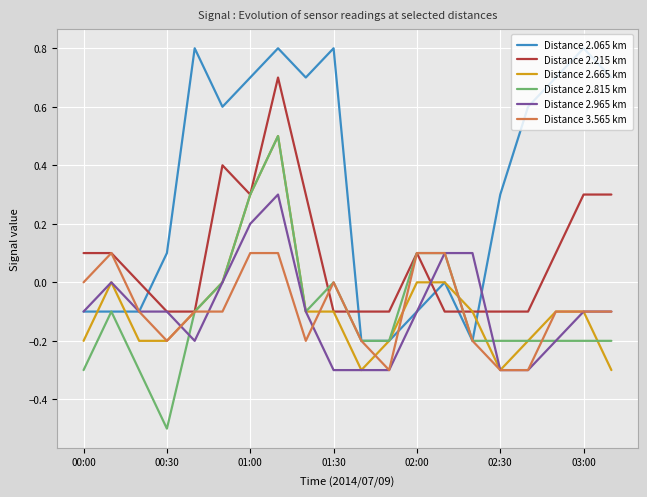

What is the highest value of the Distance 2.065 km series?

0.8